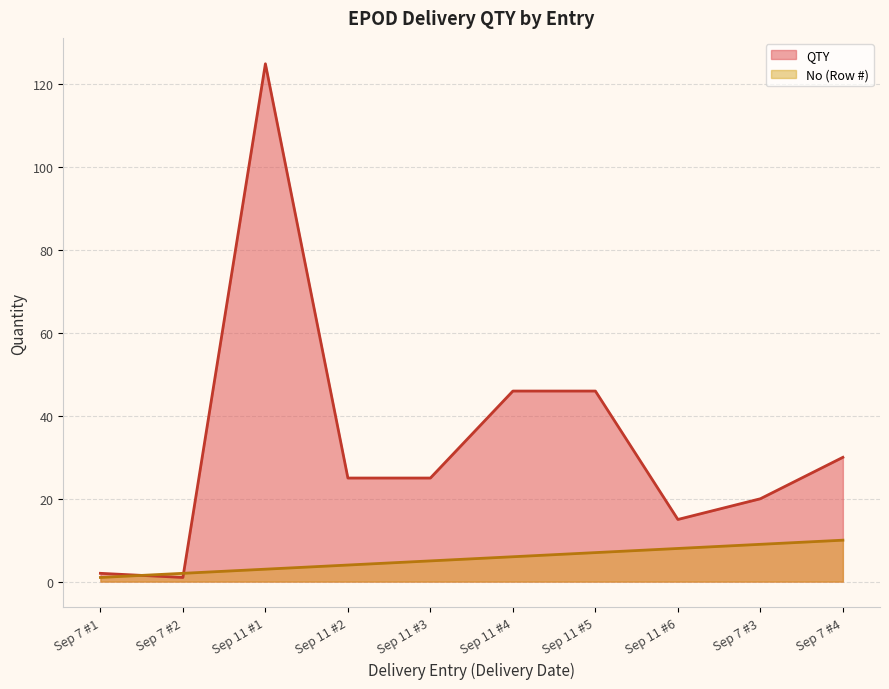

What is the difference between the second highest and minimum values in the QTY series?

45